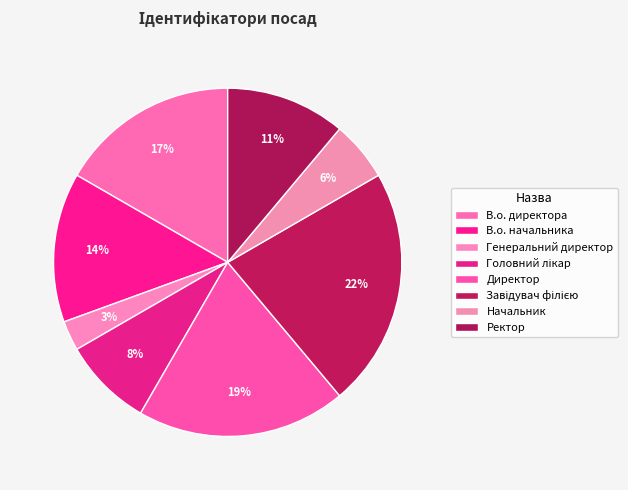

To the nearest percent, what percentage of the pie is В.о. начальника?

14%